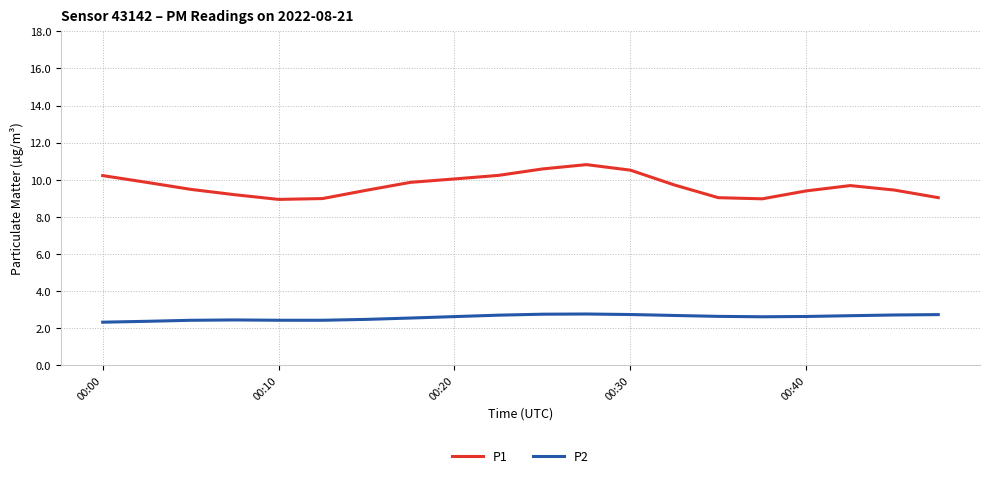

What is the greatest value displayed?

10.8